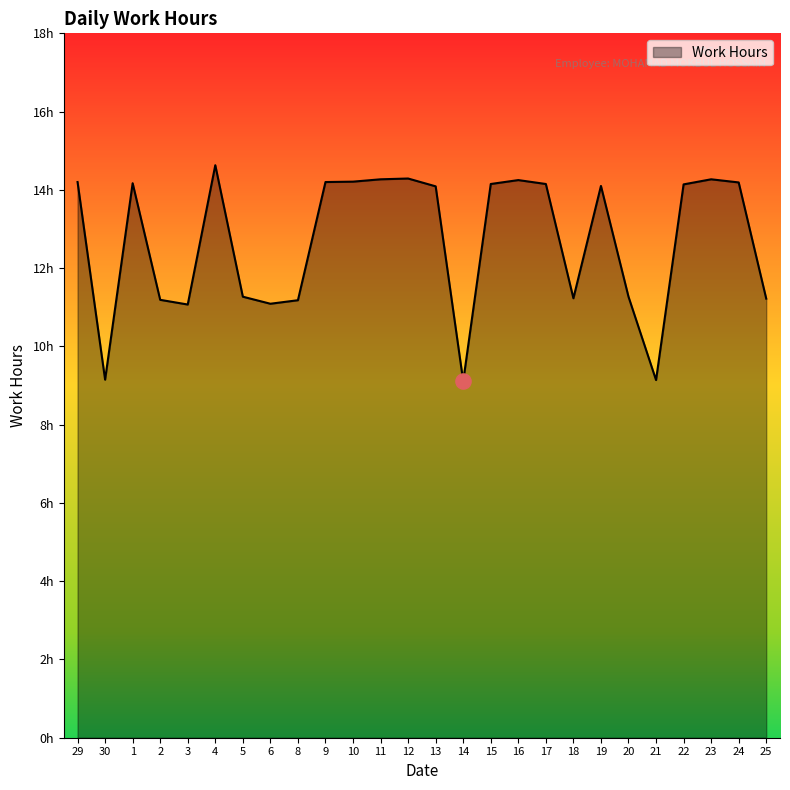

What is the ratio of the value at 25 to the value at 22?

0.8